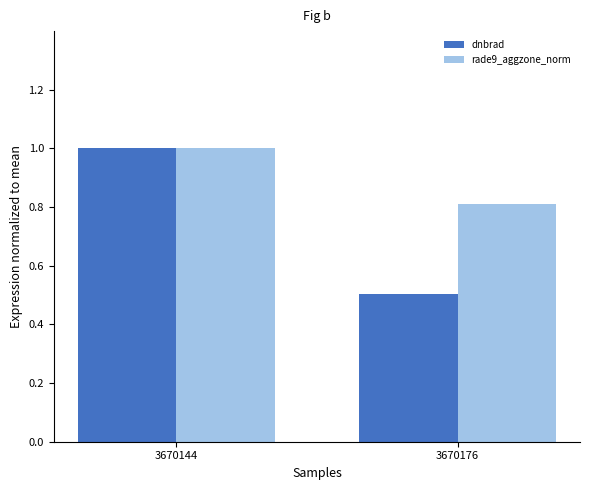

How many bars are there in total?

4